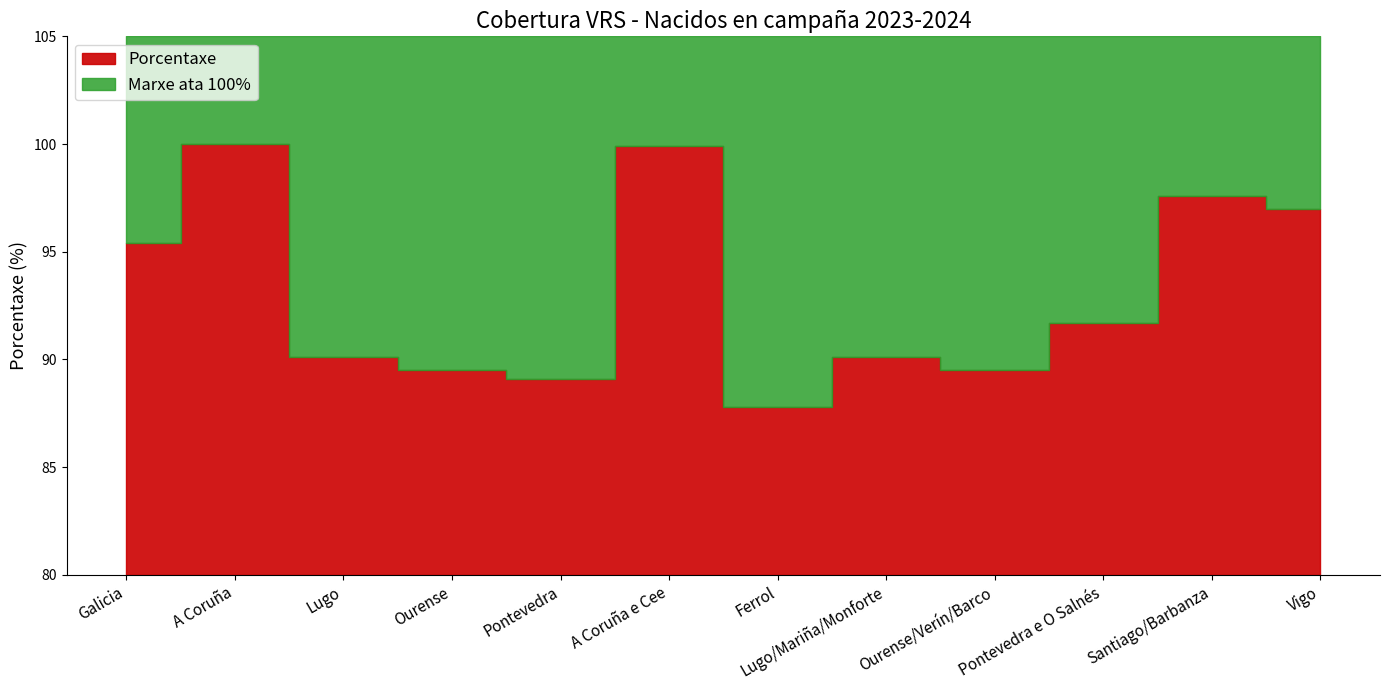

Reading left to right, extract all data points from this chart.

95.4	100.0	90.1	89.5	89.1	99.9	87.8	90.1	89.5	91.7	97.6	97.0